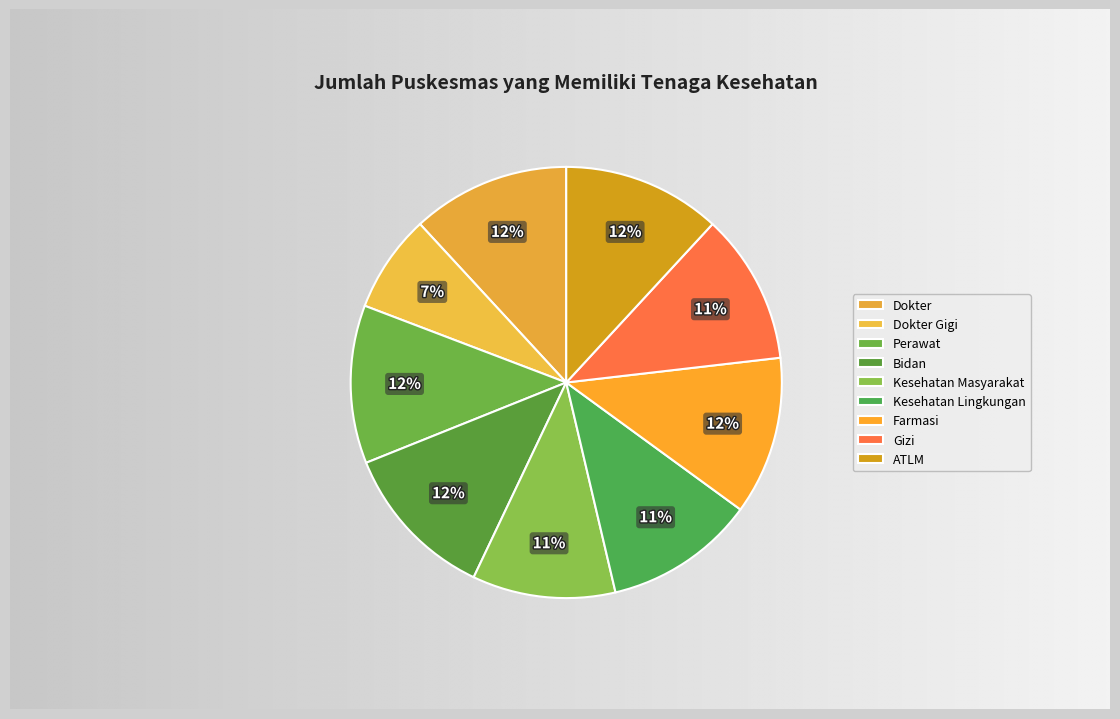

Approximately how many times larger is the value at Perawat compared to ATLM?

1.0